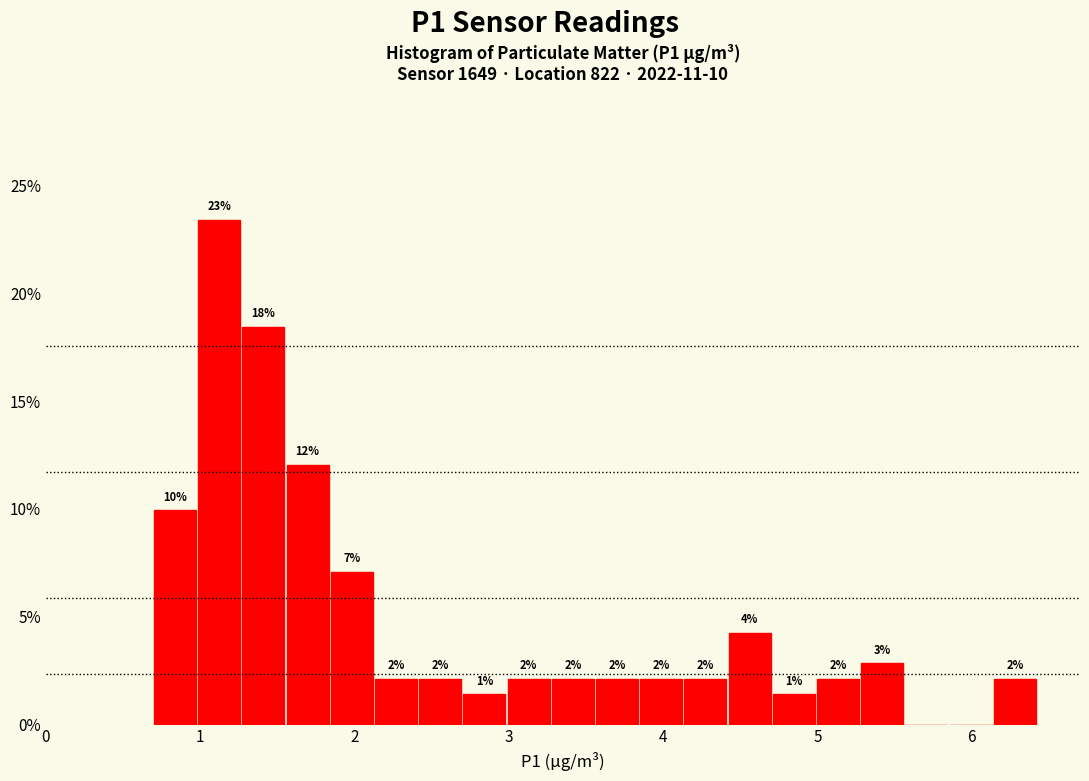

Read against the x-axis, roughly where is the centre of the tallest bar?

1.1